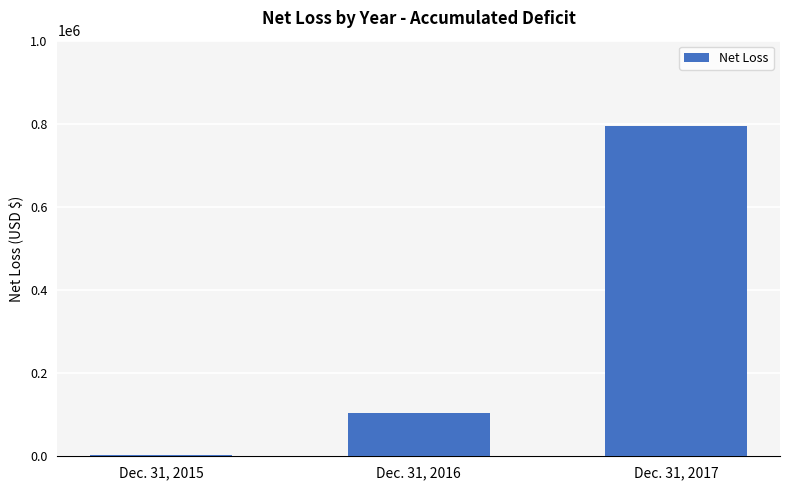

Where is the data nearest to the value 398386?

Dec. 31, 2016